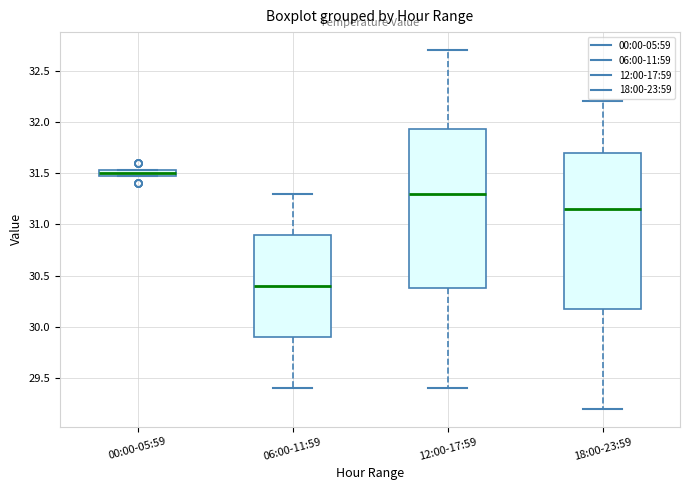

Which box has the highest median line?

00:00-05:59